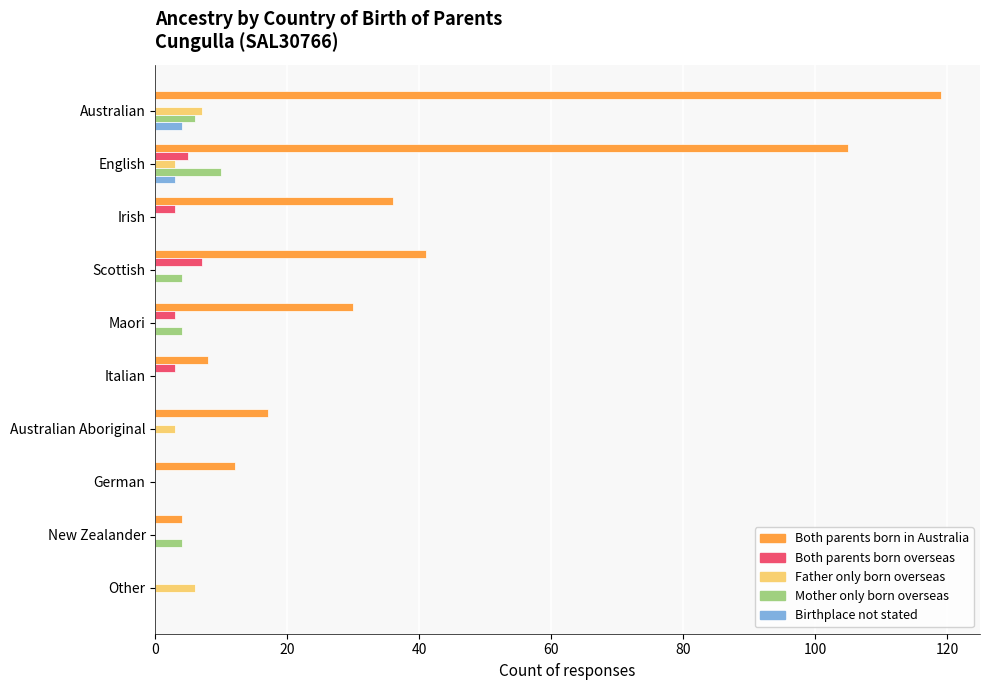

How many data points does each series have?

10